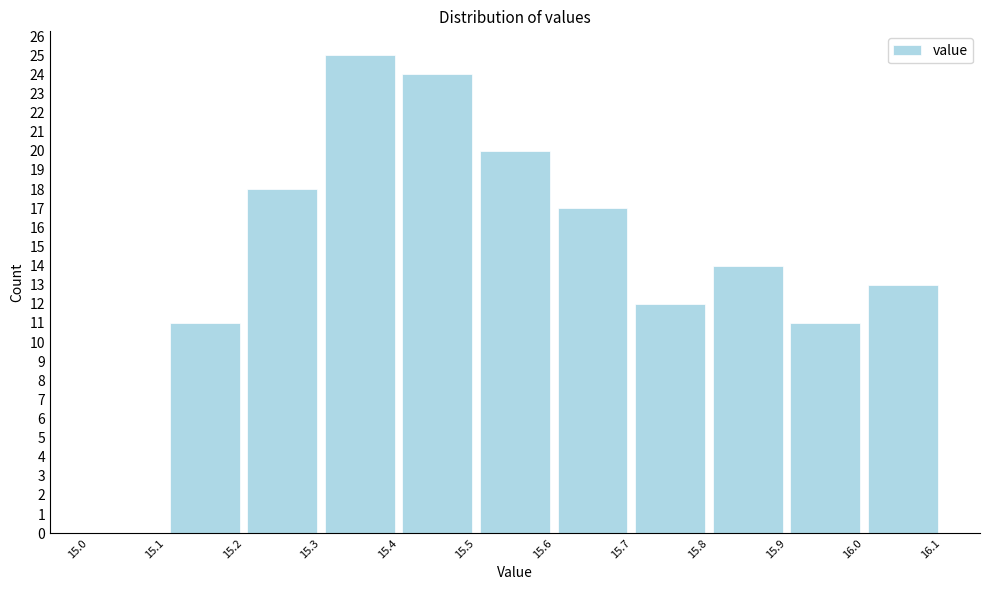

Reading left to right, list every bar in this chart as the range it spans on the x-axis followed by its height. The values are not printed on the chart, so give them approximately, as read against the axis.

15.0 to 15.1: 0
15.1 to 15.2: 11
15.2 to 15.3: 18
15.3 to 15.4: 25
15.4 to 15.5: 24
15.5 to 15.6: 20
15.6 to 15.7: 17
15.7 to 15.8: 12
15.8 to 15.9: 14
15.9 to 16.0: 11
16.0 to 16.1: 13